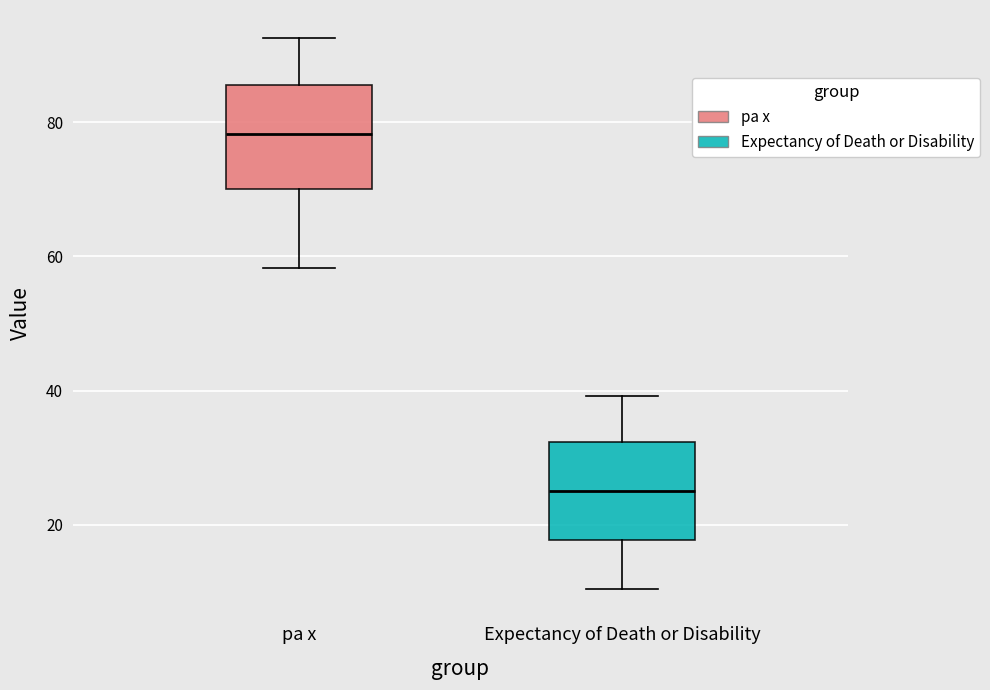

Where is the lower edge of the box for pa x on the y-axis? The values are not printed on the chart, so give them approximately, as read against the axis.

70